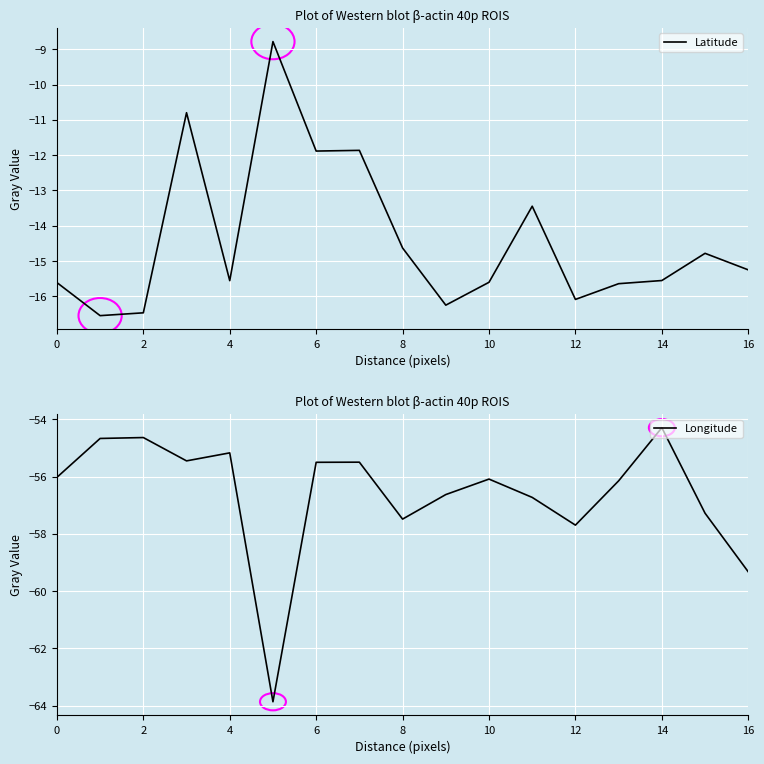

Rank the series by their average value, from highest to lowest.

Latitude, Longitude